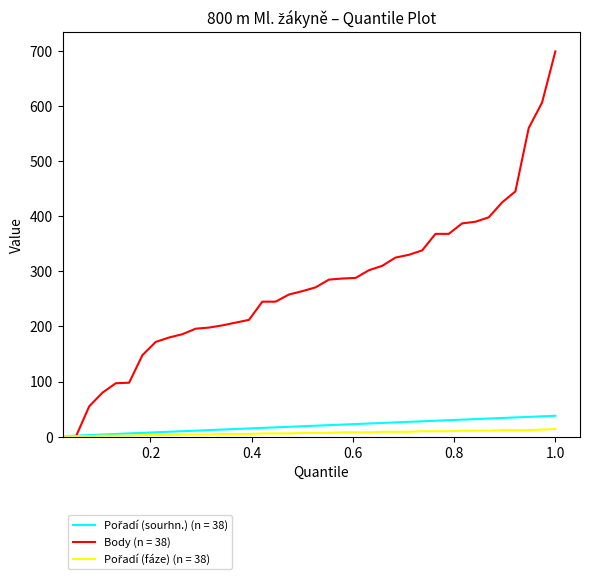

Which series has the largest total across all categories?

Body (n = 38)